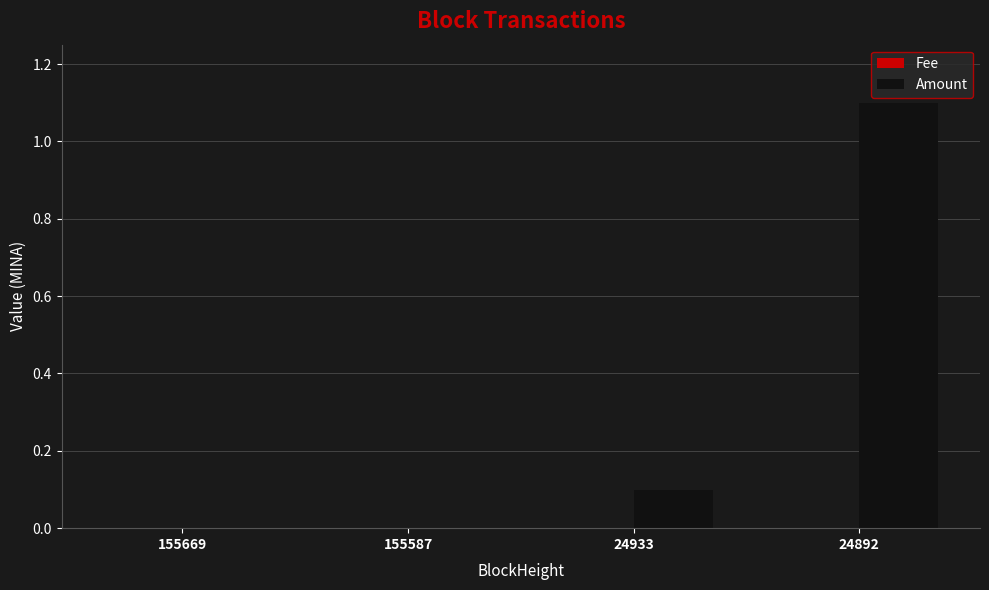

What is the greatest value displayed?

1.1